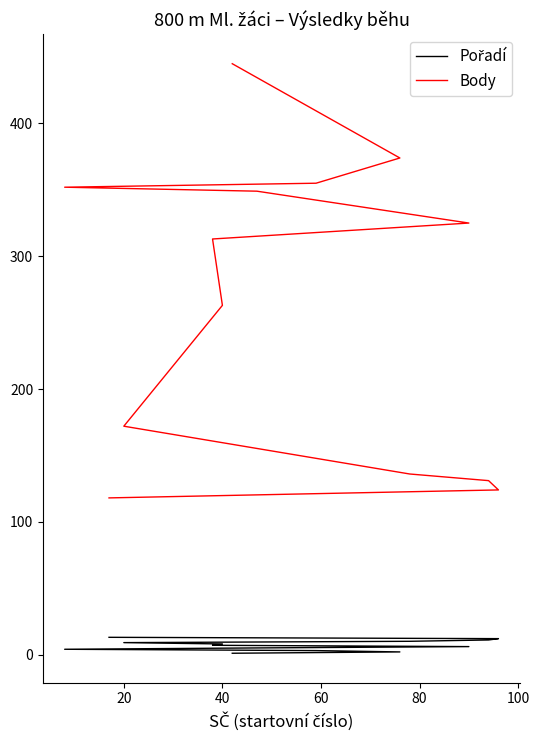

What is the greatest value displayed?

445